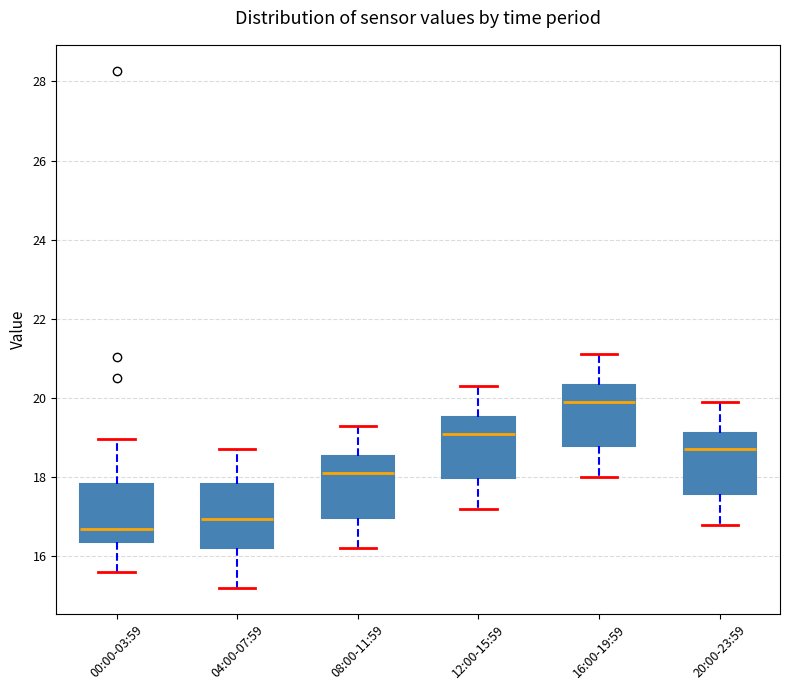

Where is the upper edge of the box for 20:00-23:59 on the y-axis? The values are not printed on the chart, so give them approximately, as read against the axis.

19.2